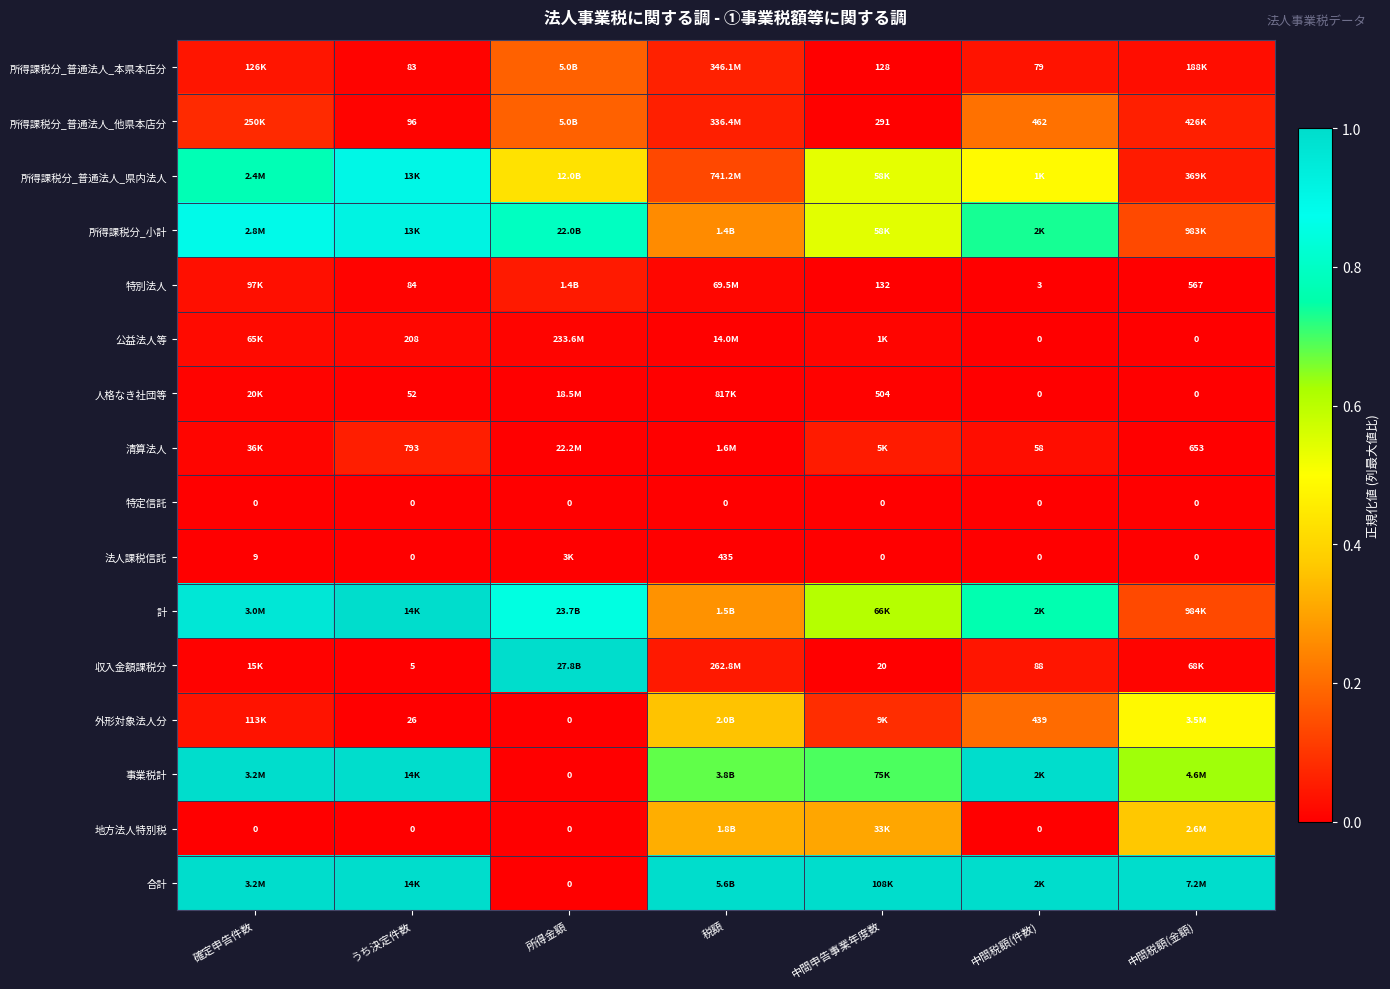

At which category does the chart reach its minimum across all series?

中間税額(件数)